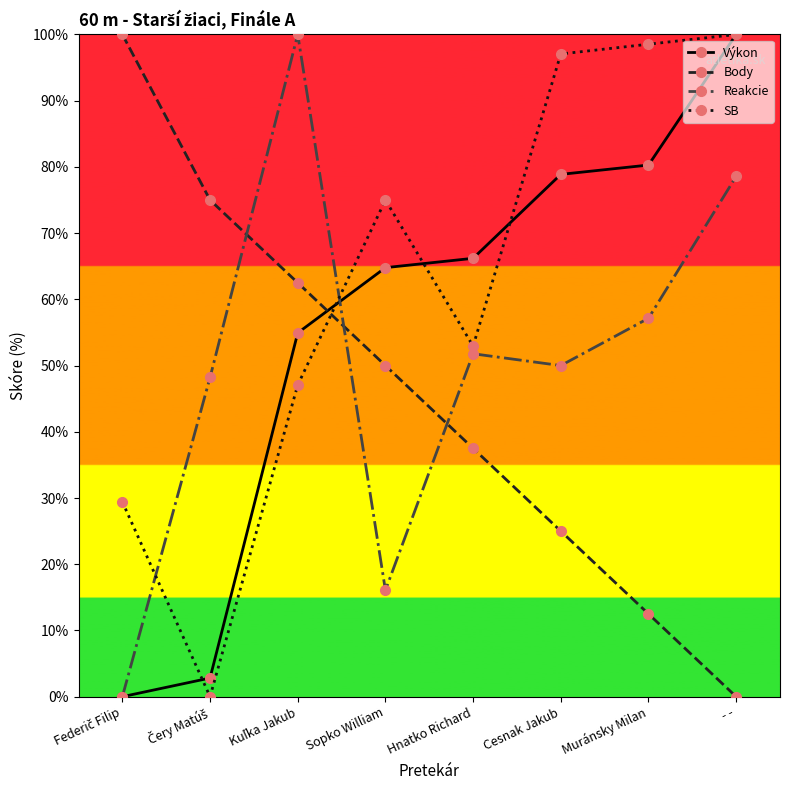

True or false: Výkon has more than 1 interior local peaks.

False